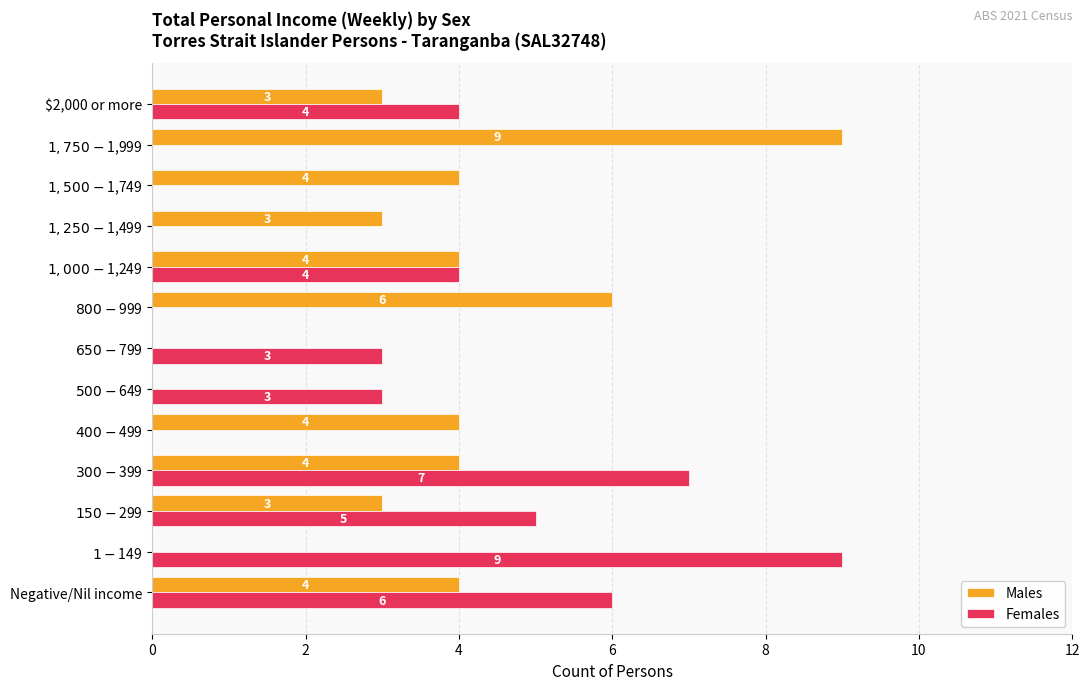

How many Males values are between 3 and 4?

8